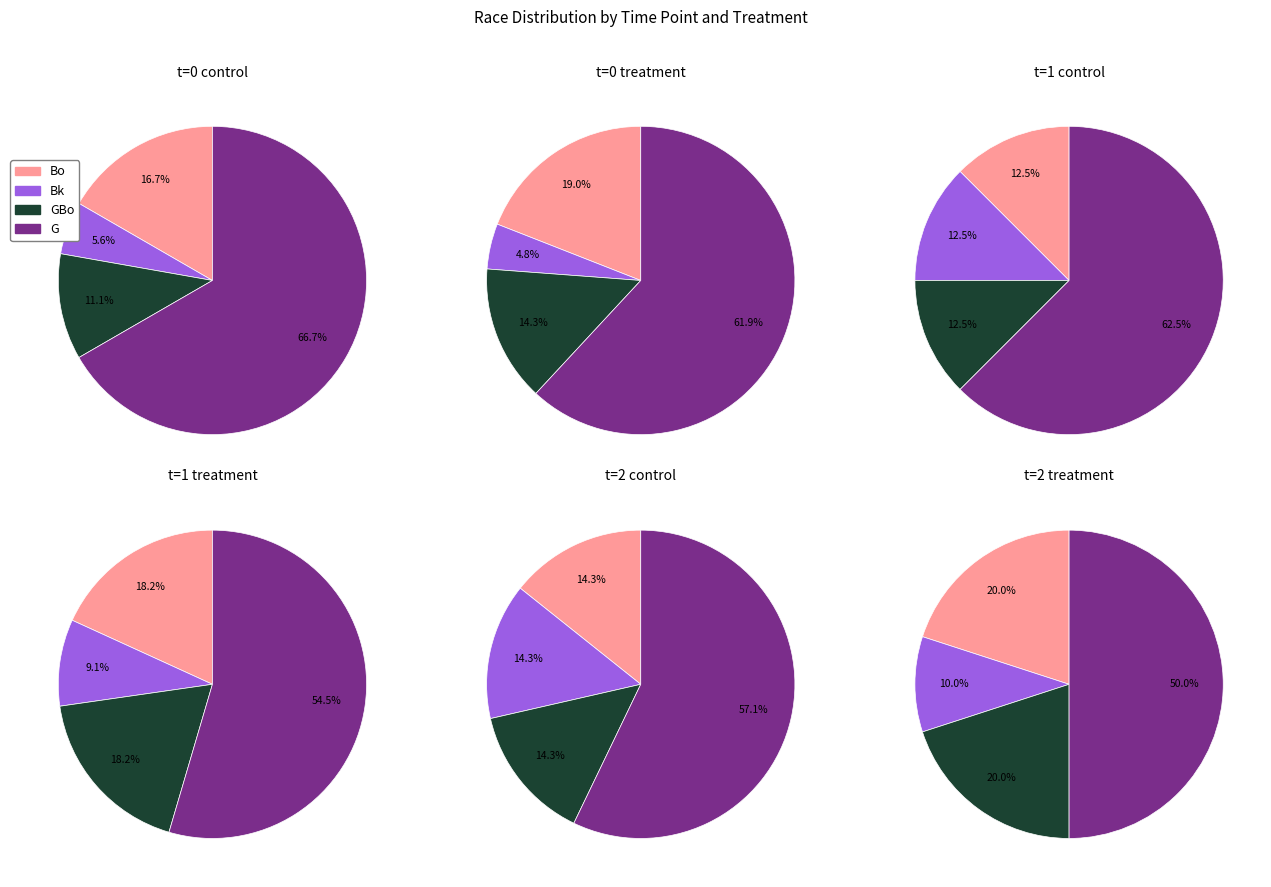

The Bk slice represents 1% of the pie. True or false?

False